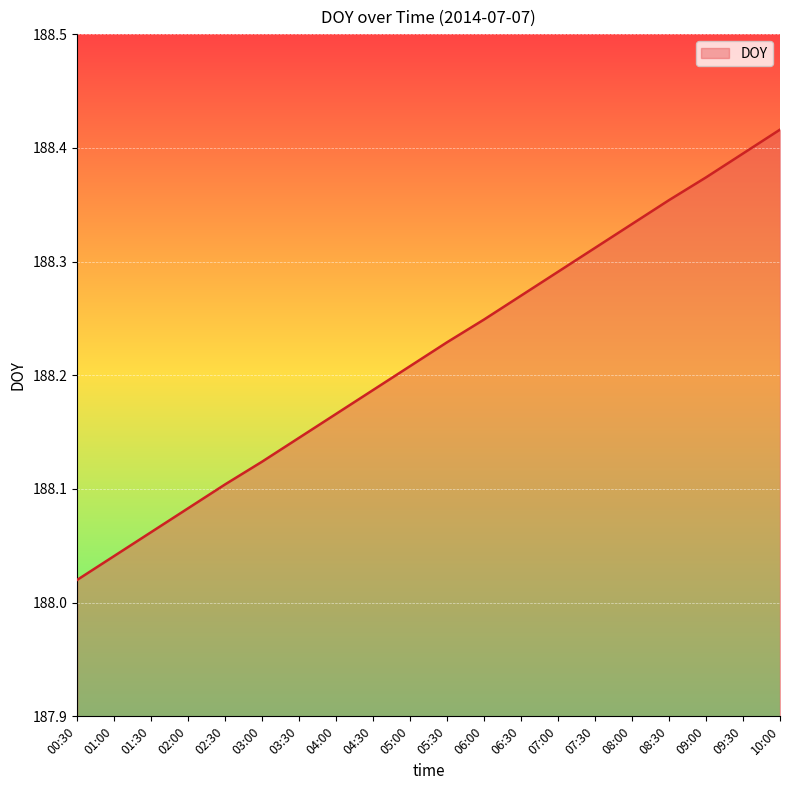

What is the ratio of the value at 03:00 to the value at 07:30?

1.0